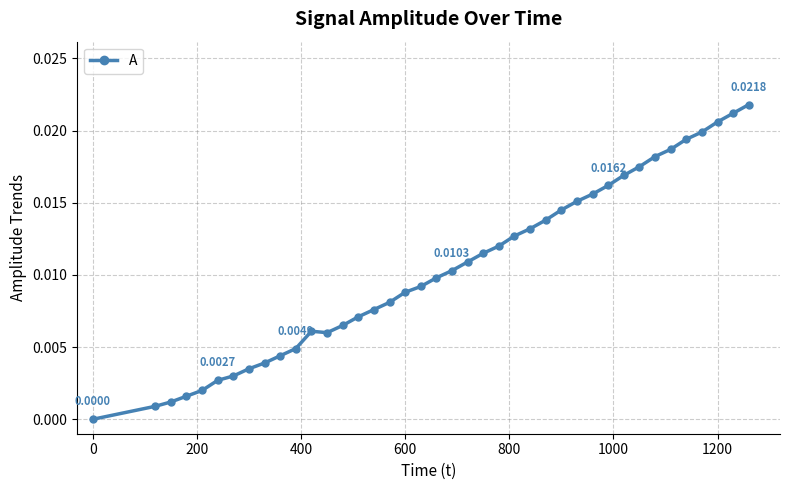

What is the sum of all values?

0.4